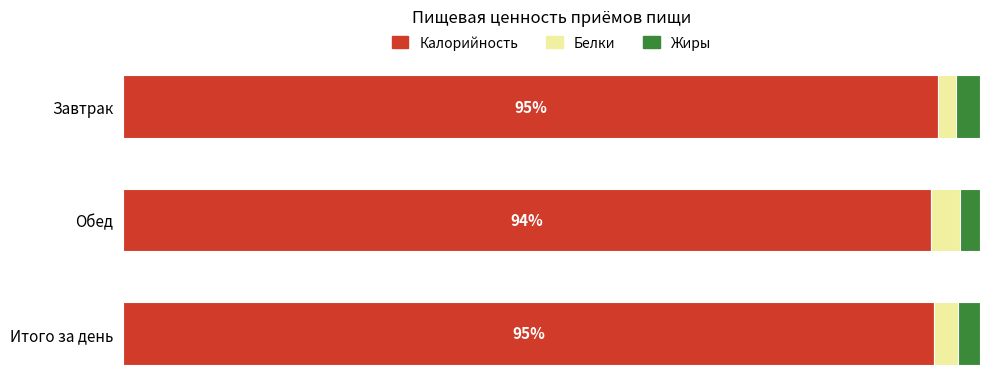

What is the average value of the Калорийность series?

94.7